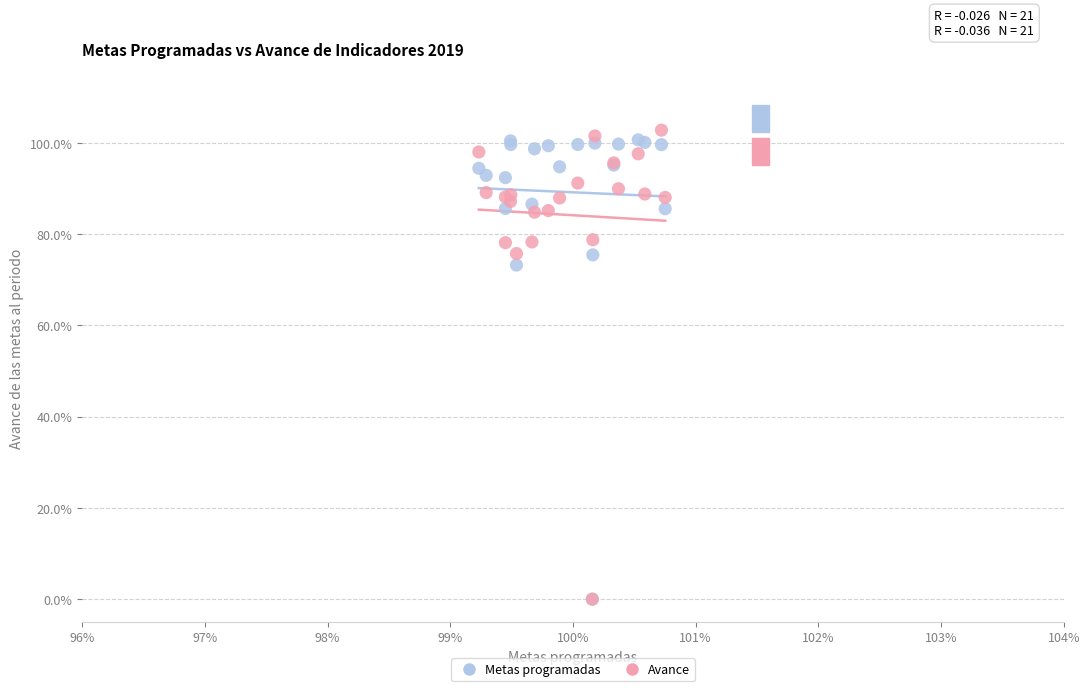

What are all the series names shown in the legend?

Metas programadas, Avance